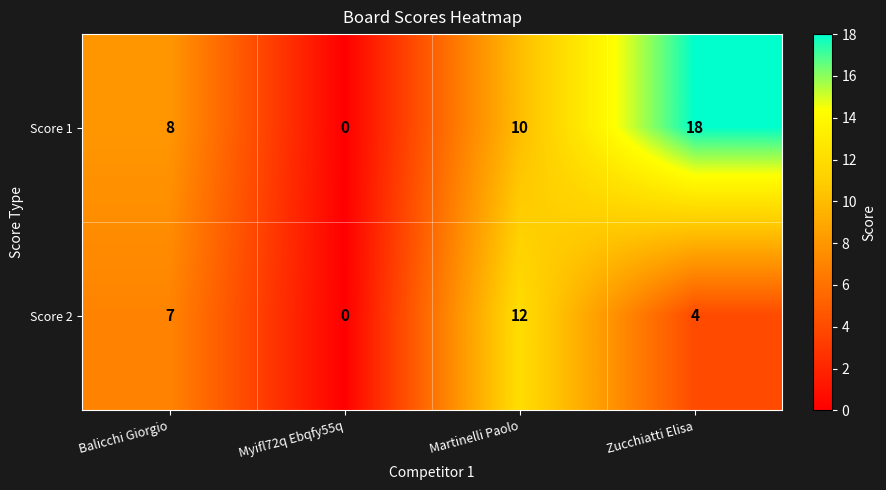

What is the approximate value of Score 1 at Balicchi Giorgio?

8